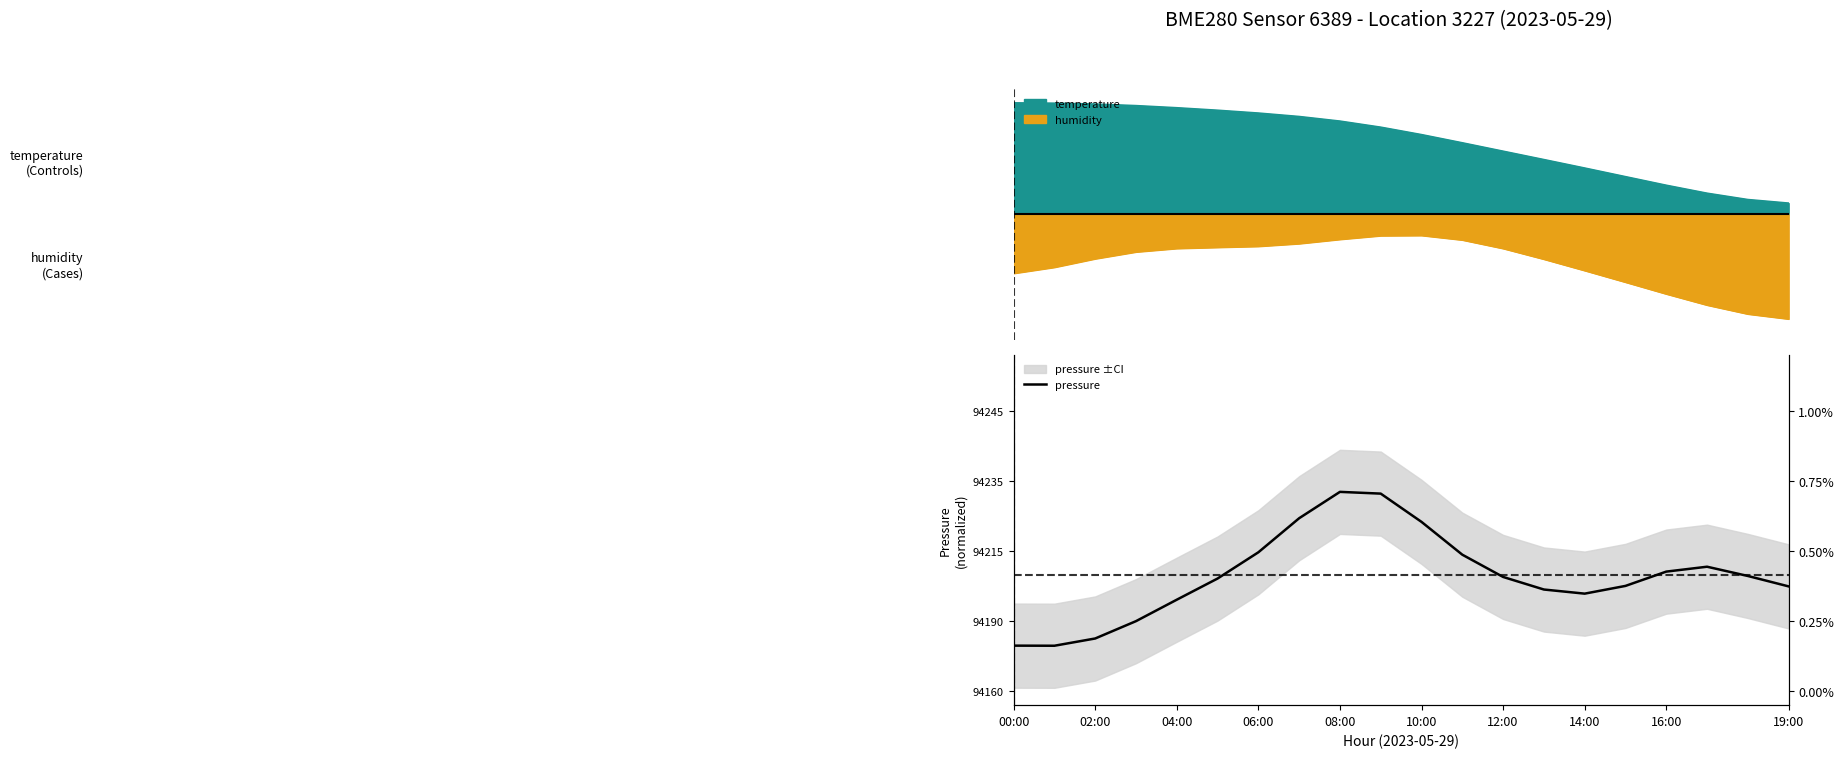

Reading left to right, what are all the values shown in this chart?

0.2	0.2	0.2	0.2	0.3	0.4	0.5	0.6	0.7	0.7	0.6	0.5	0.4	0.4	0.3	0.4	0.4	0.4	0.4	0.4